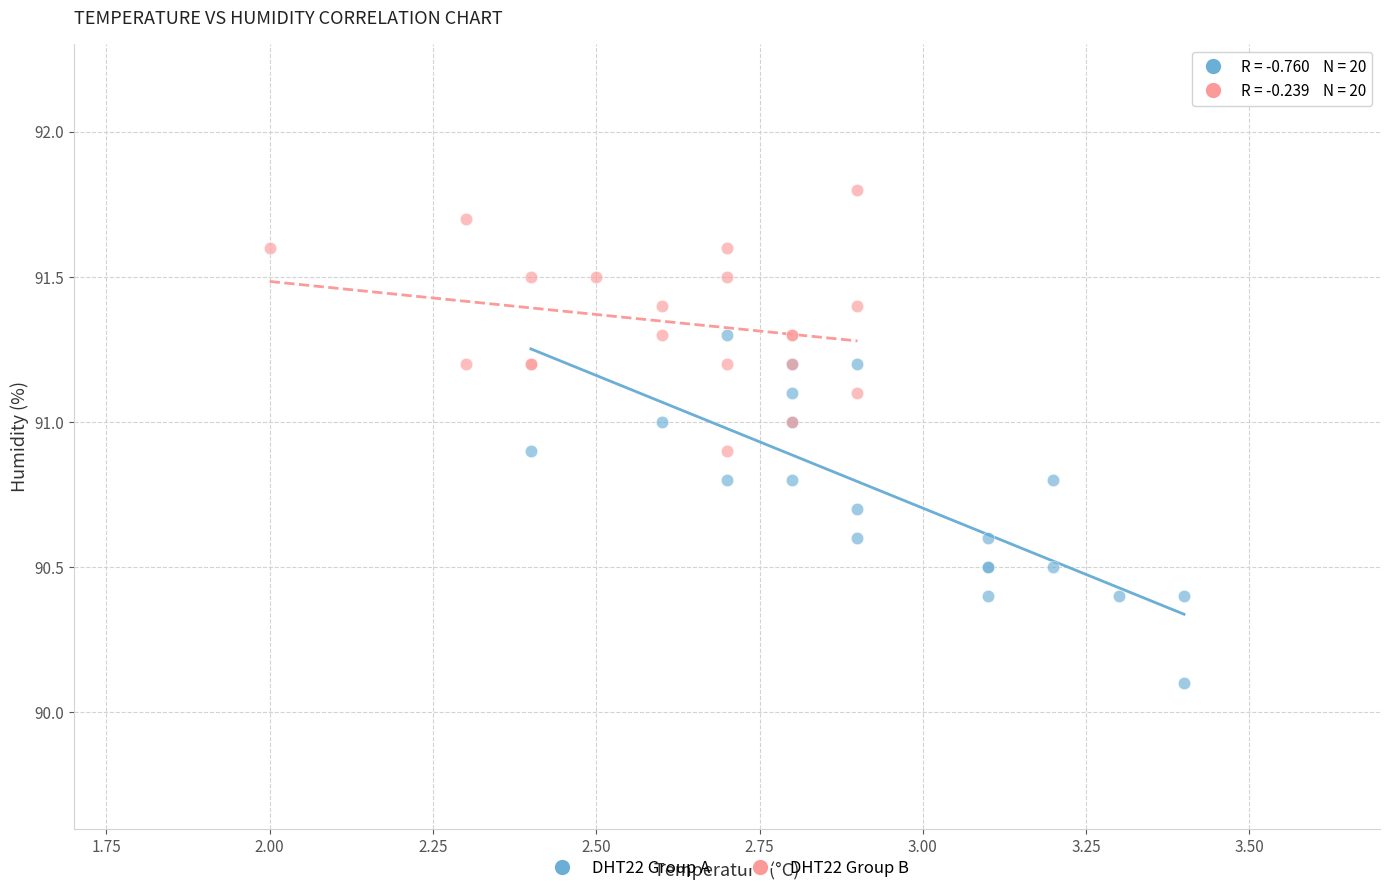

Which series contains the lowest Y value?

DHT22 Group A